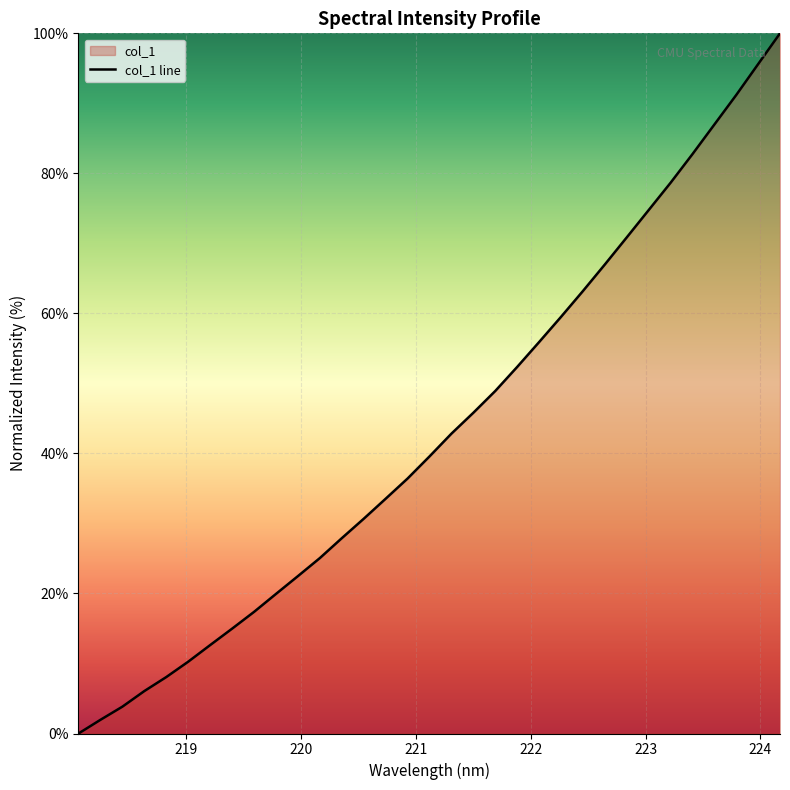

What is the difference between the maximum and minimum values?

100.0